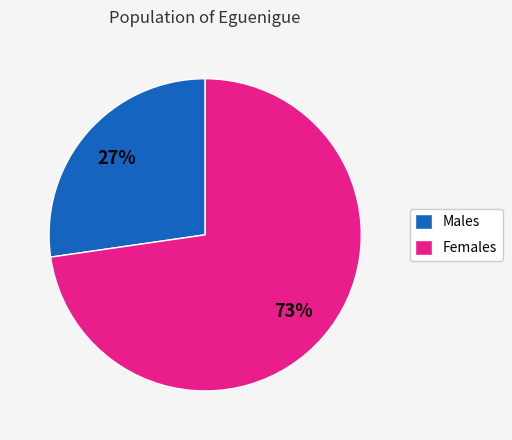

To the nearest percent, what portion does Males represent?

27%